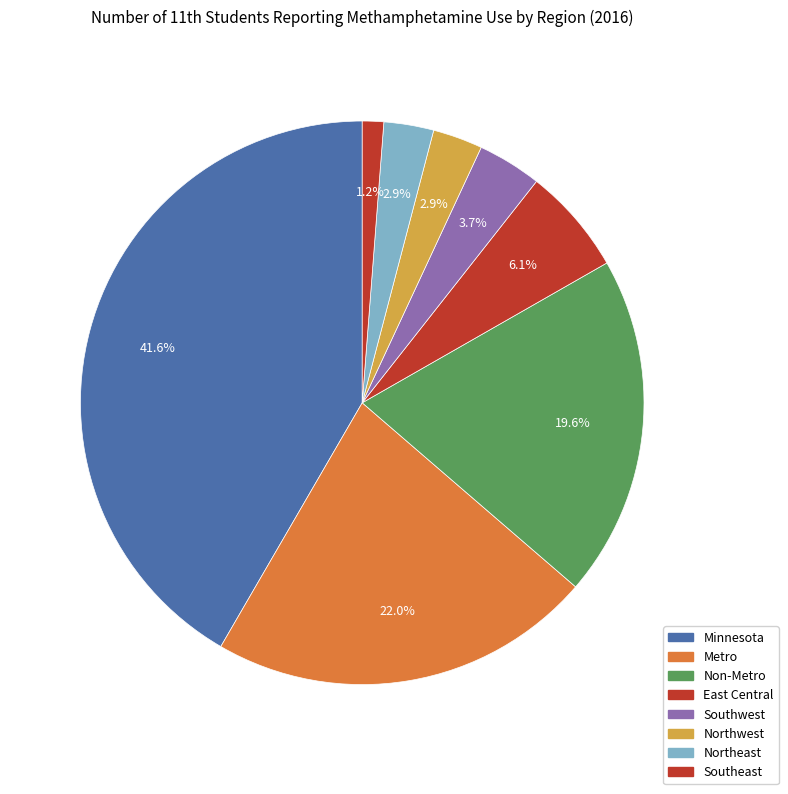

How many slices are in this pie chart?

8